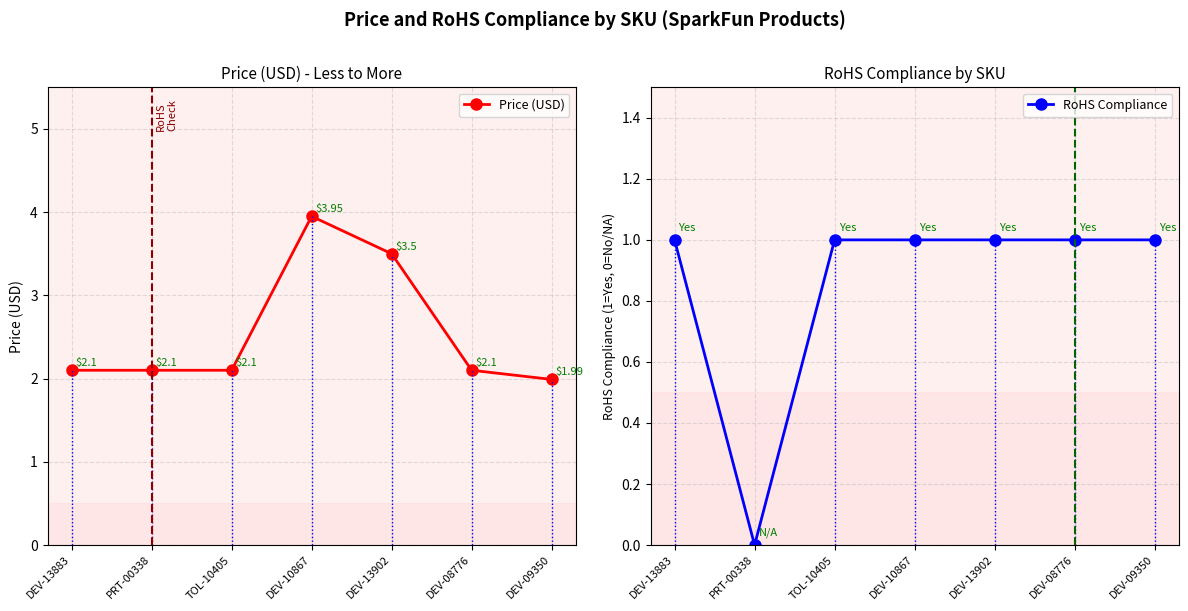

The value of Price (USD) at TOL-10405 is 2.1. True or false?

True